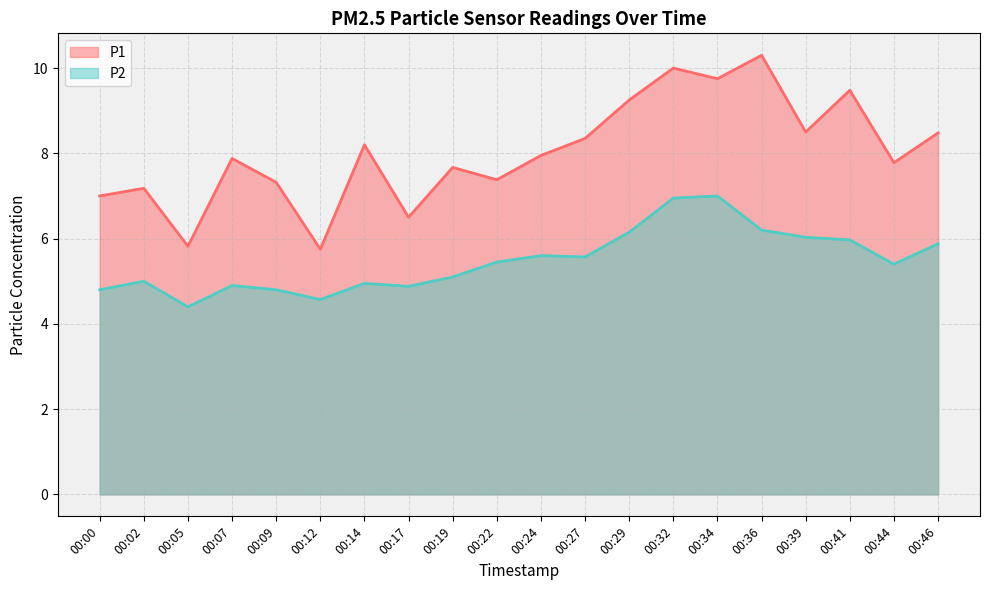

What is the difference between the second highest and second lowest values in the P1 series?

4.2